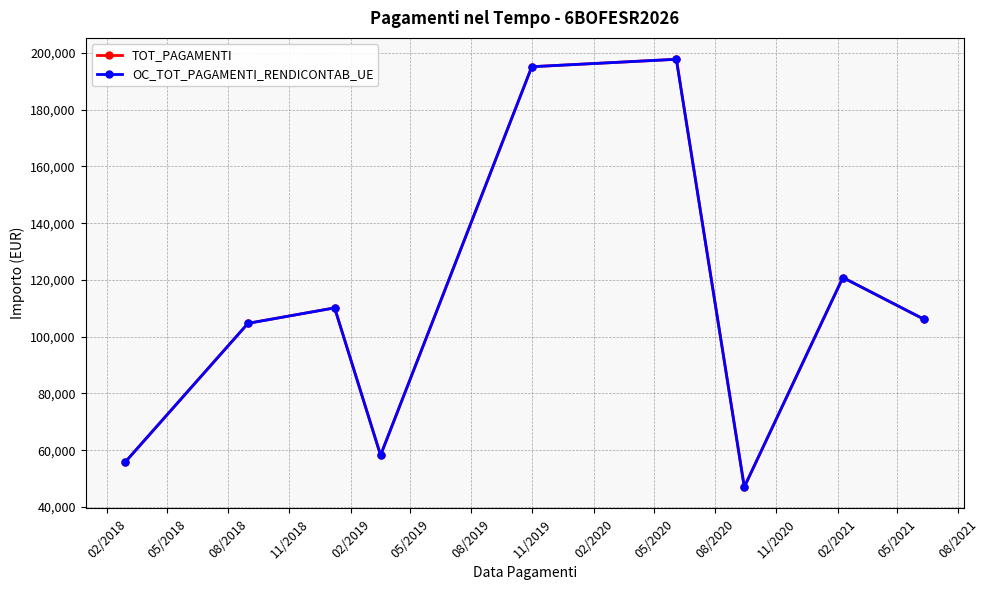

Does the chart have visible grid lines?

Yes